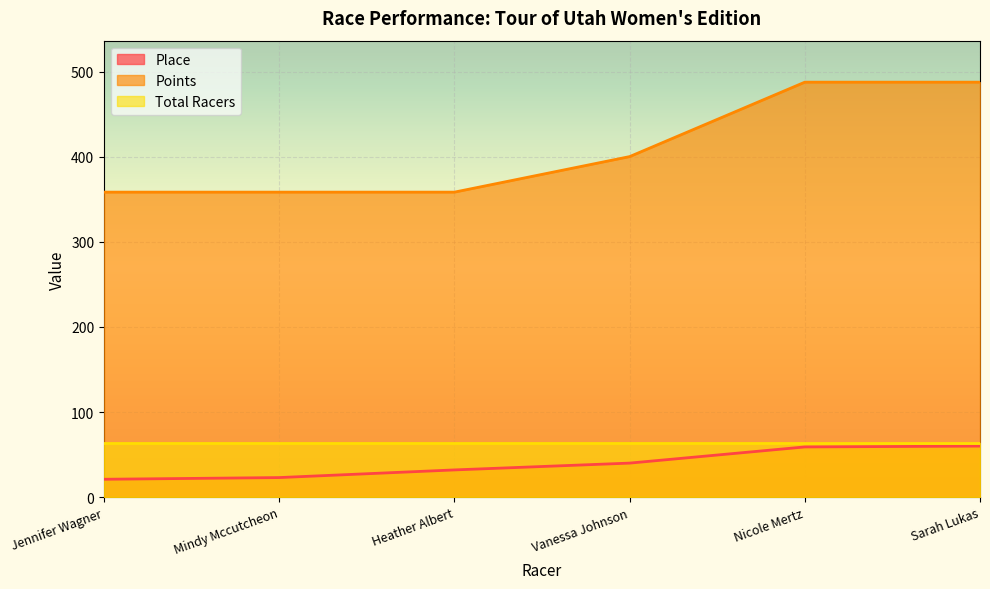

What is the label of the 6th point from the left?

Sarah Lukas